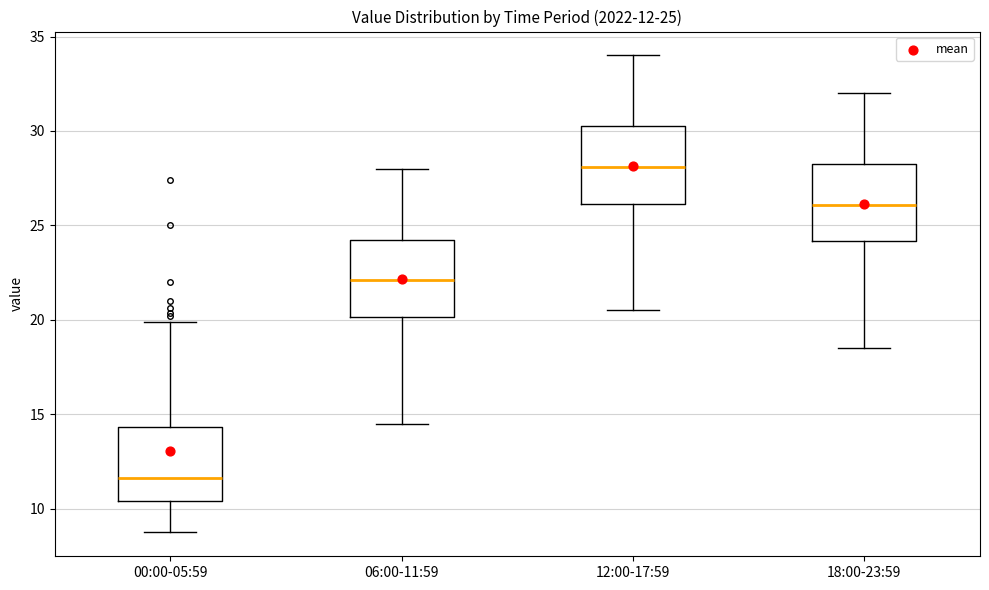

Which box has the lowest median line?

00:00-05:59